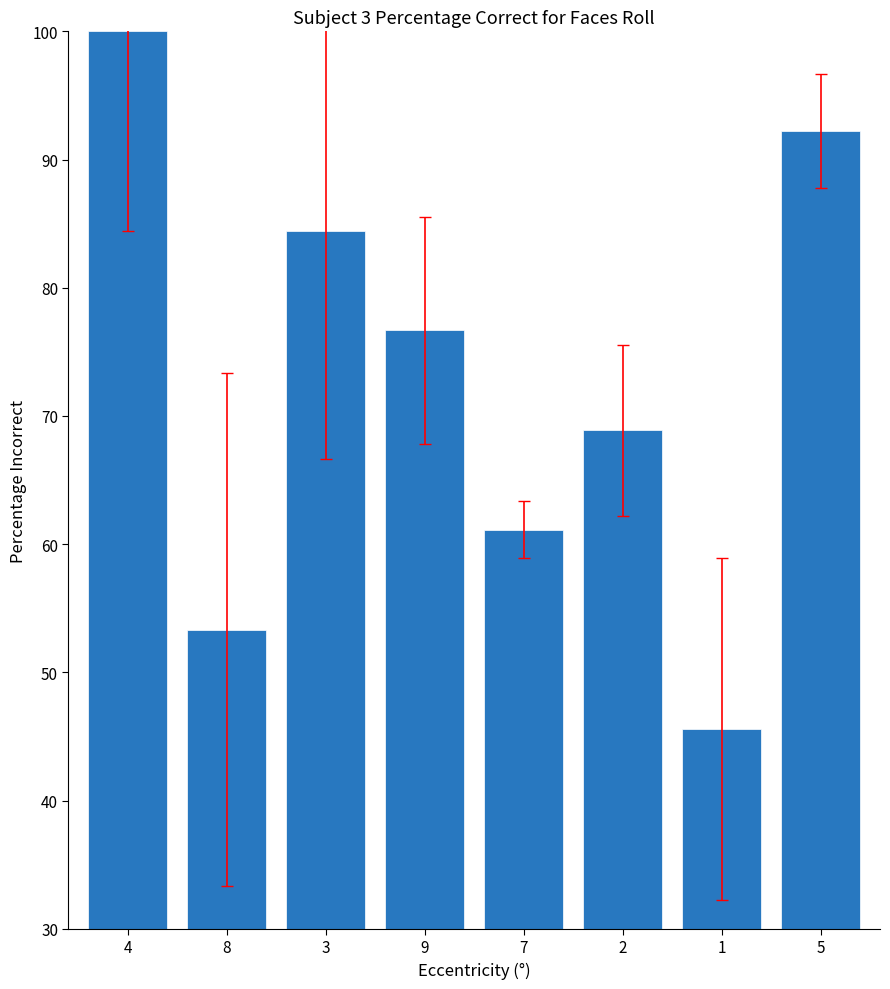

What is the maximum value shown in the chart?

100.0